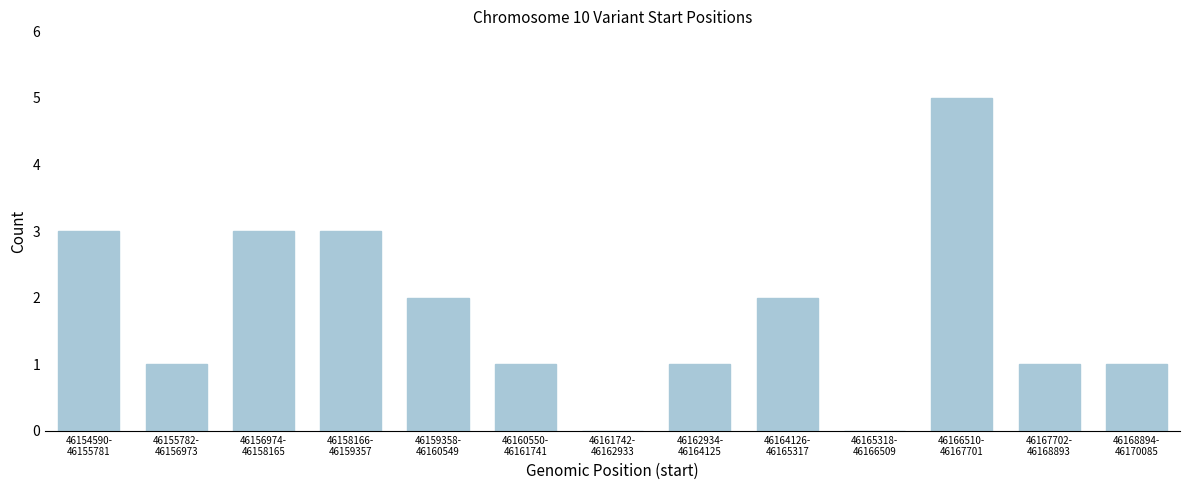

What is the maximum value shown in the chart?

5